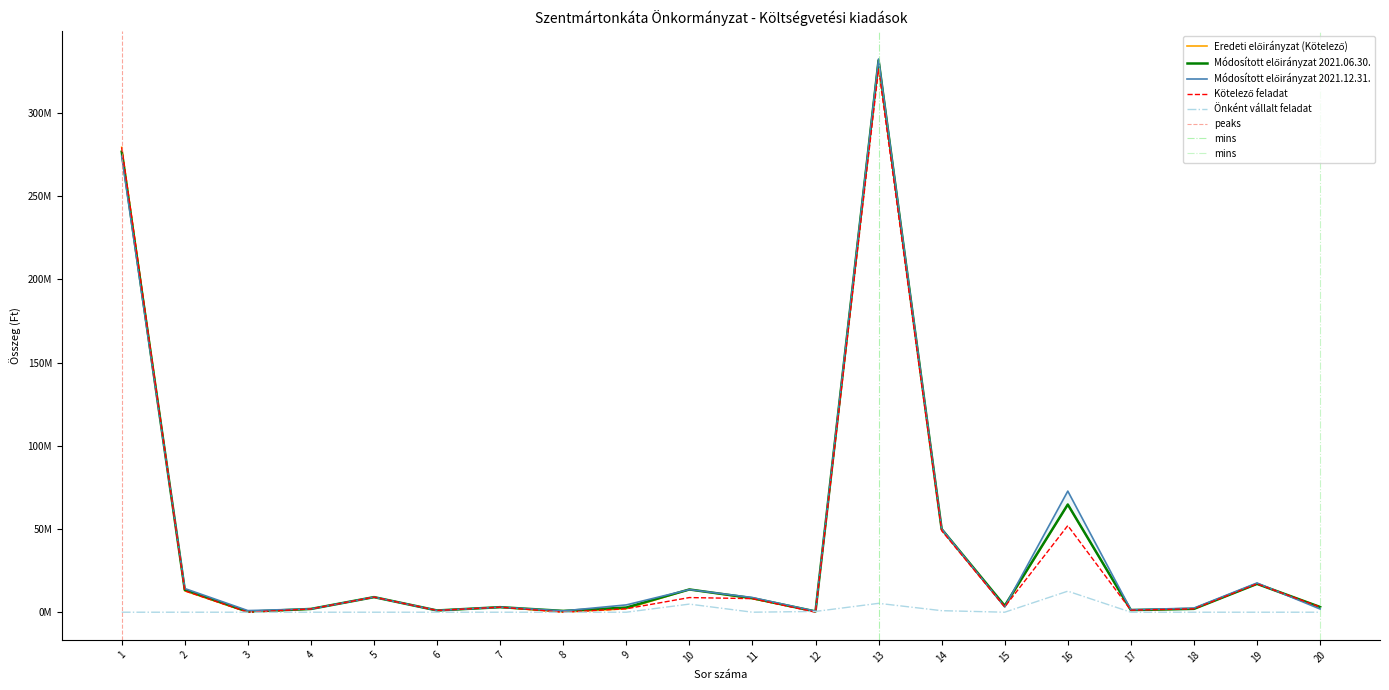

What is the maximum value shown in the chart?

332575777